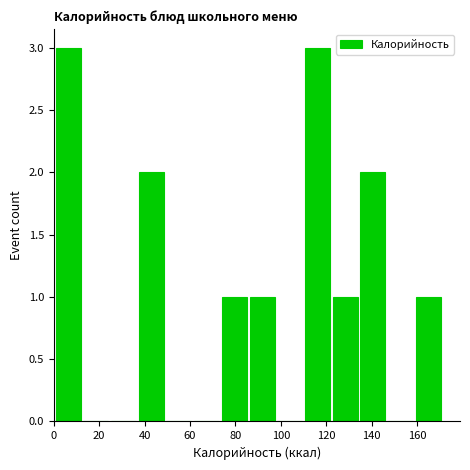

Reading left to right, list every bar in this chart as the range it spans on the x-axis followed by its height. Neither the bar edges nor the heights are printed on the chart, so give them approximately, as read against the axes.

0 to 12: 3
12 to 24: 0
24 to 36: 0
36 to 50: 2
50 to 62: 0
62 to 74: 0
74 to 86: 1
86 to 98: 1
98 to 110: 0
110 to 122: 3
122 to 134: 1
134 to 146: 2
146 to 158: 0
158 to 172: 1